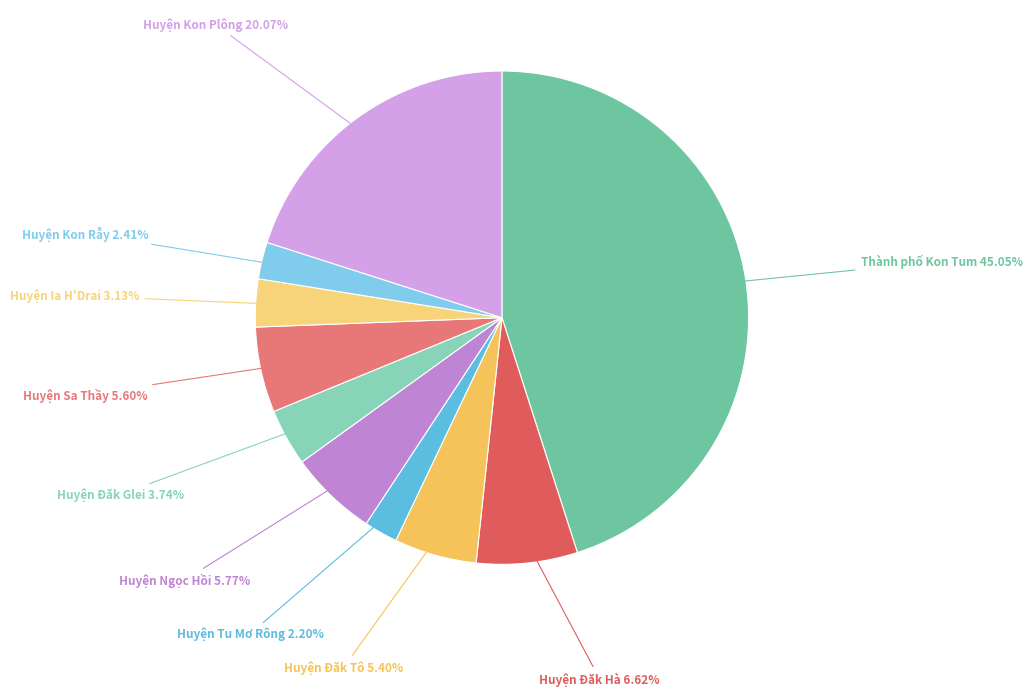

True or false: Huyện Tu Mơ Rông accounts for 2% of the total.

True